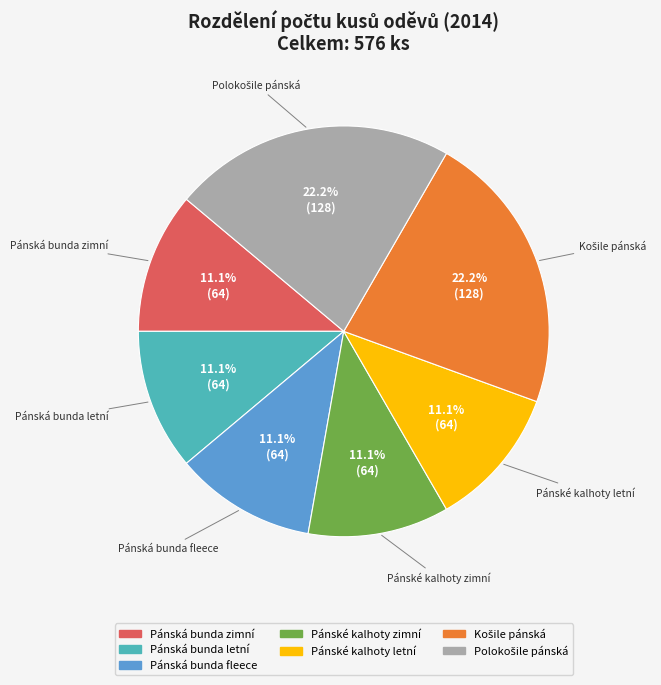

Approximately how many times larger is the value at Pánská bunda fleece compared to Pánská bunda zimní?

1.0